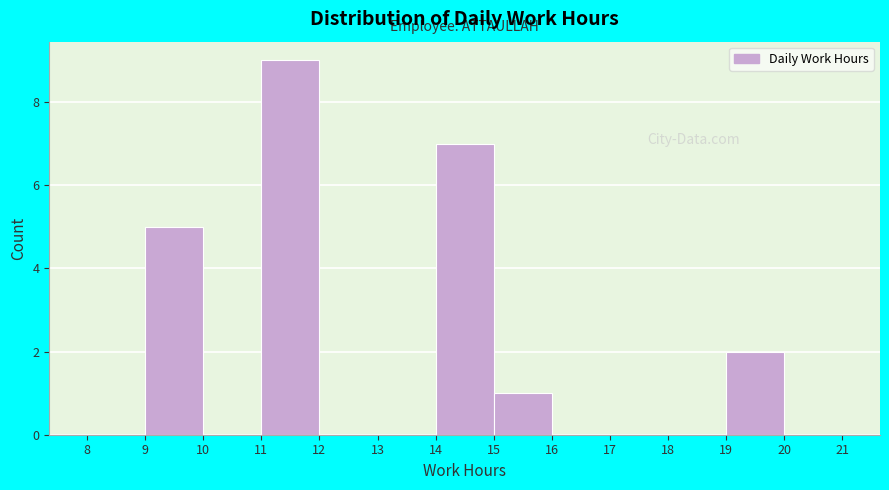

Reading left to right, list every bar in this chart as the range it spans on the x-axis followed by its height. The values are not printed on the chart, so give them approximately, as read against the axis.

8 to 9: 0
9 to 10: 5
10 to 11: 0
11 to 12: 9
12 to 13: 0
13 to 14: 0
14 to 15: 7
15 to 16: 1
16 to 17: 0
17 to 18: 0
18 to 19: 0
19 to 20: 2
20 to 21: 0